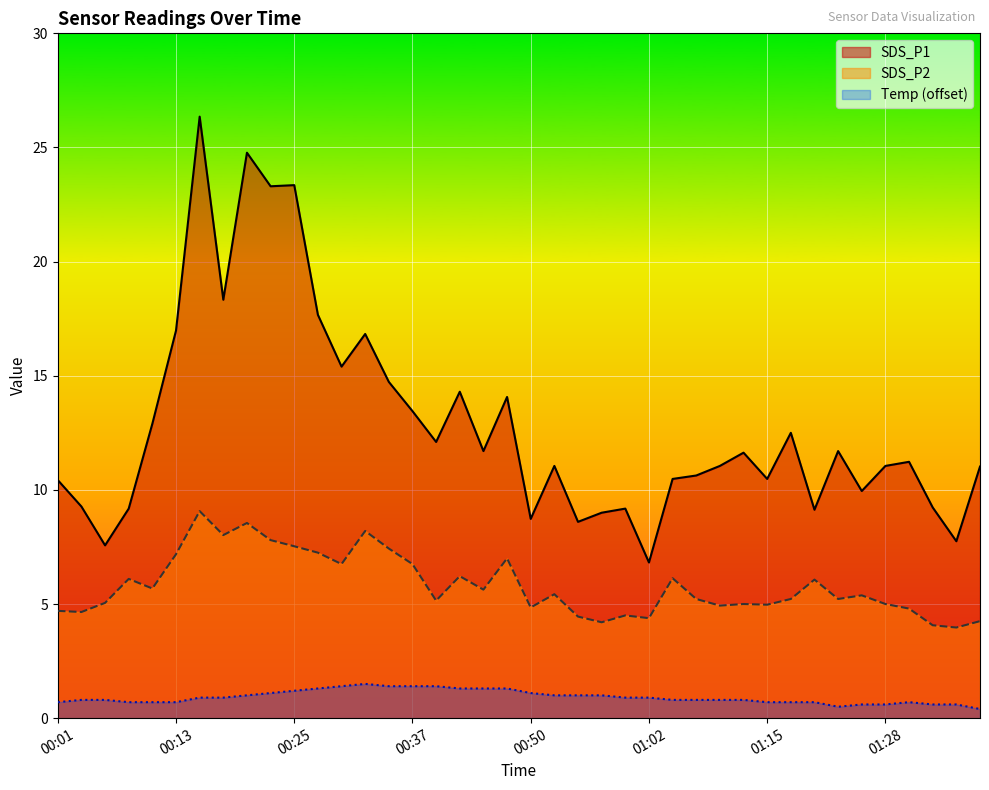

What is the label of the 36th point from the right?

00:11